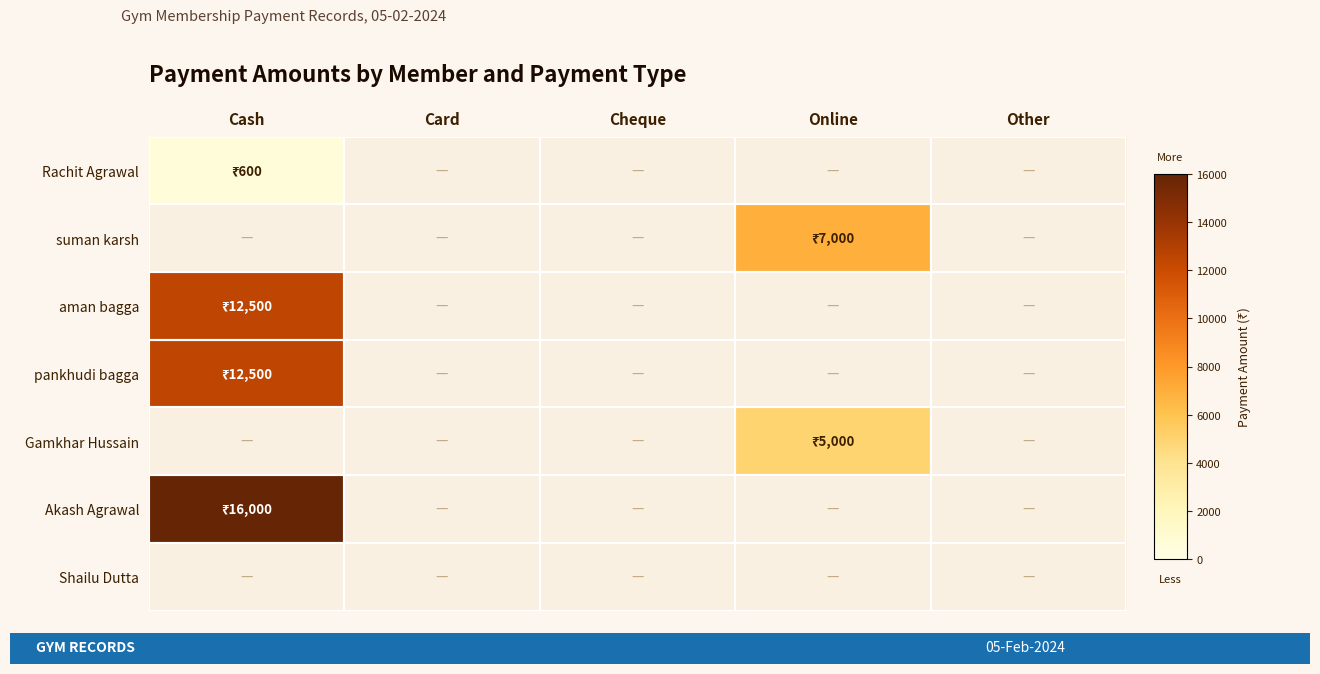

At which category is the sum across all series the highest?

Cash